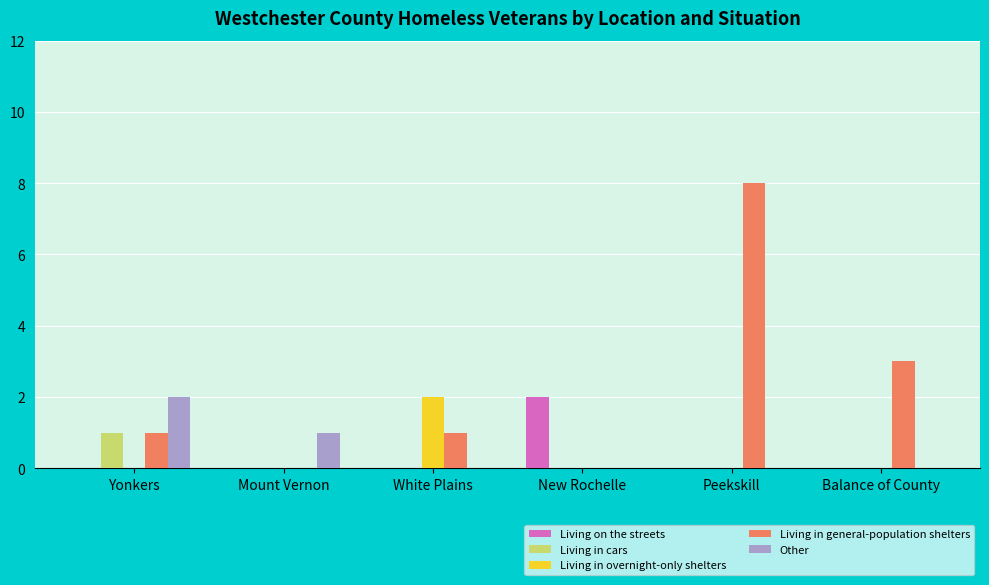

Which label corresponds to the largest value in the chart?

Peekskill